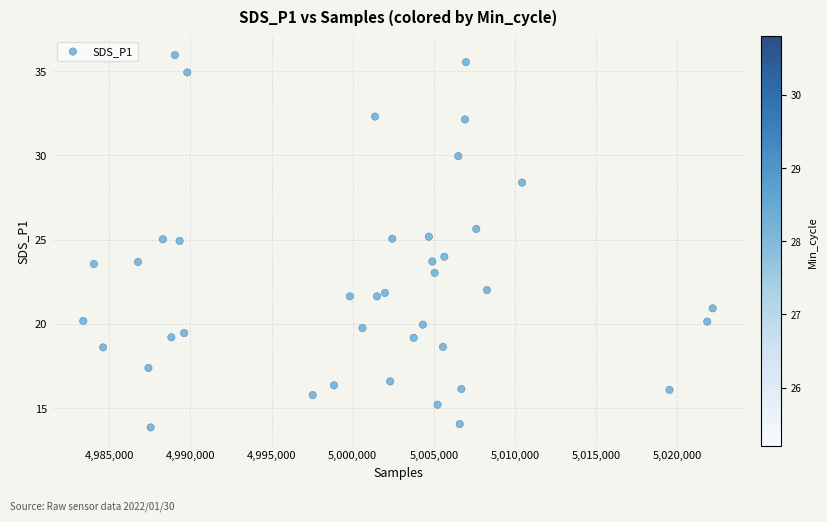

What is the range of X values (max minus min)?

38779.0